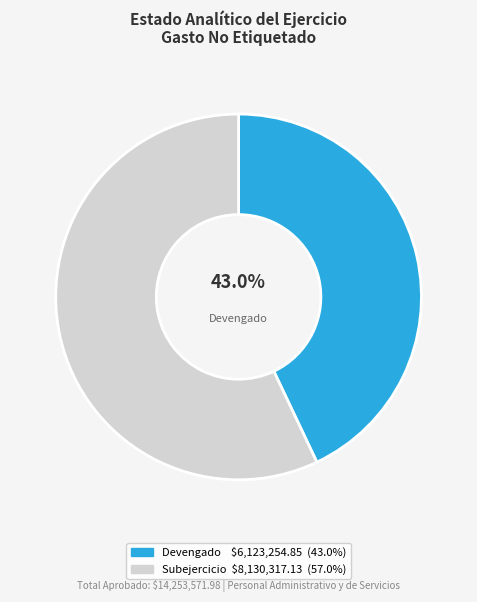

Is there any slice that represents more than half of the pie?

Yes